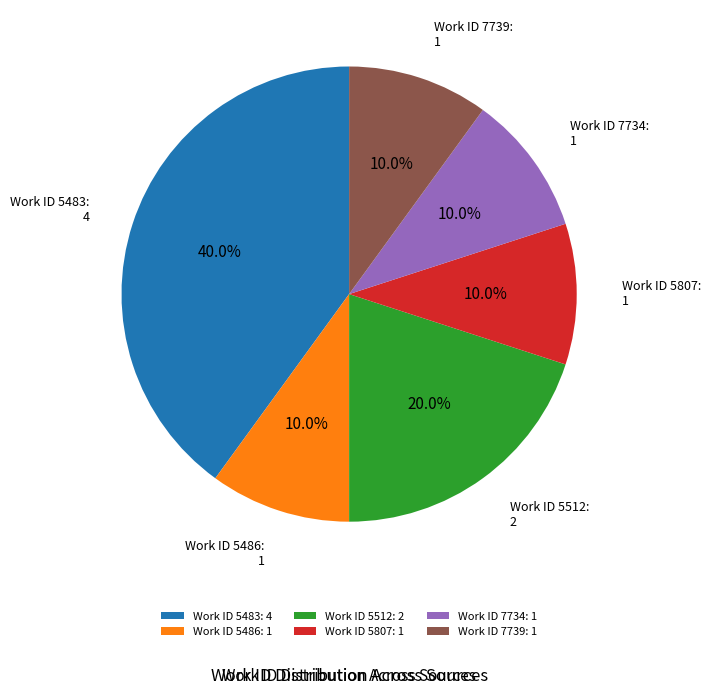

Between Work ID 5483: 4 and Work ID 5807: 1, which is larger?

Work ID 5483: 4